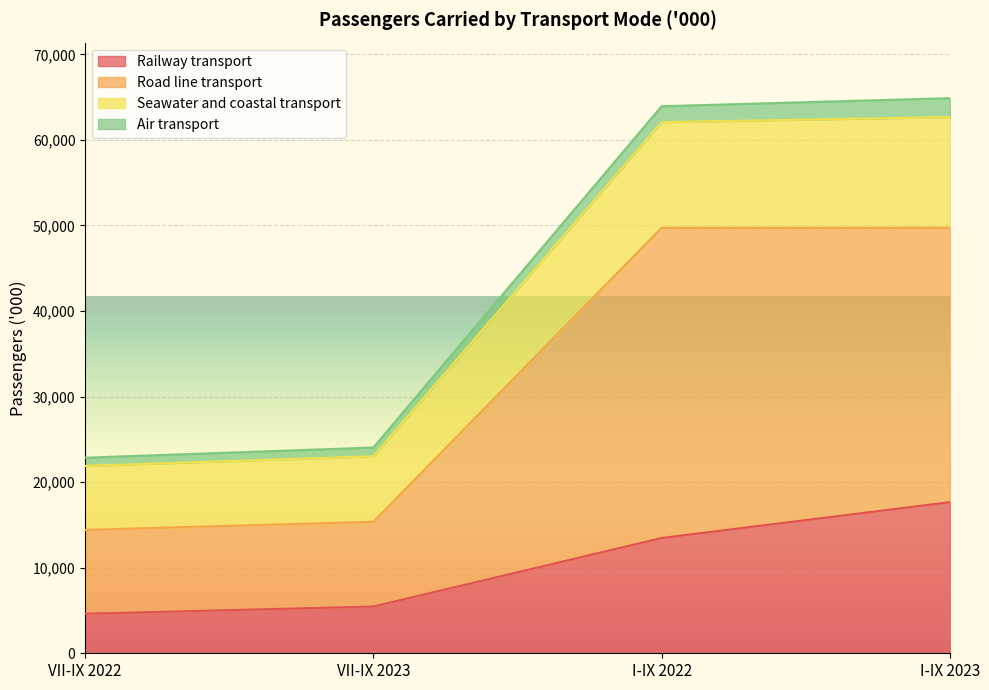

What is the difference between the Railway transport values at VII-IX 2022 and I-IX 2023?

13047